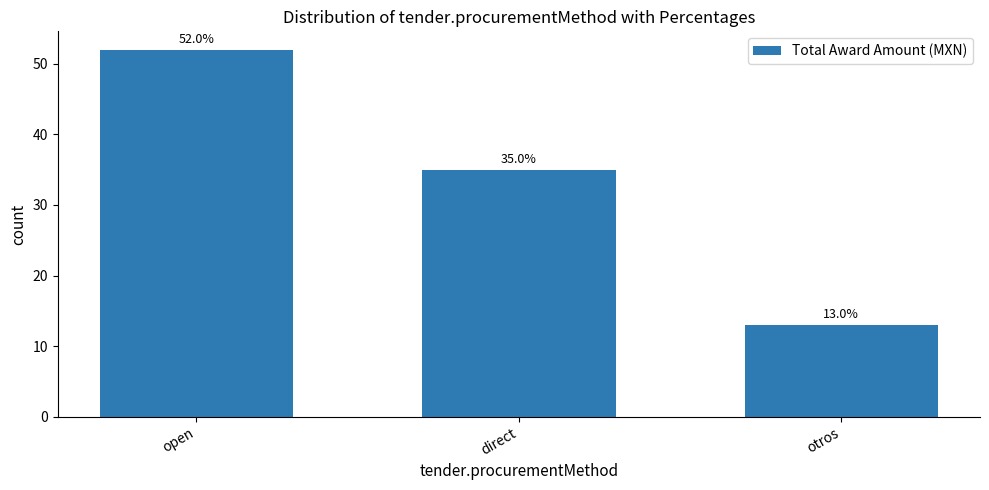

Read the value at otros, to the nearest 10.

10